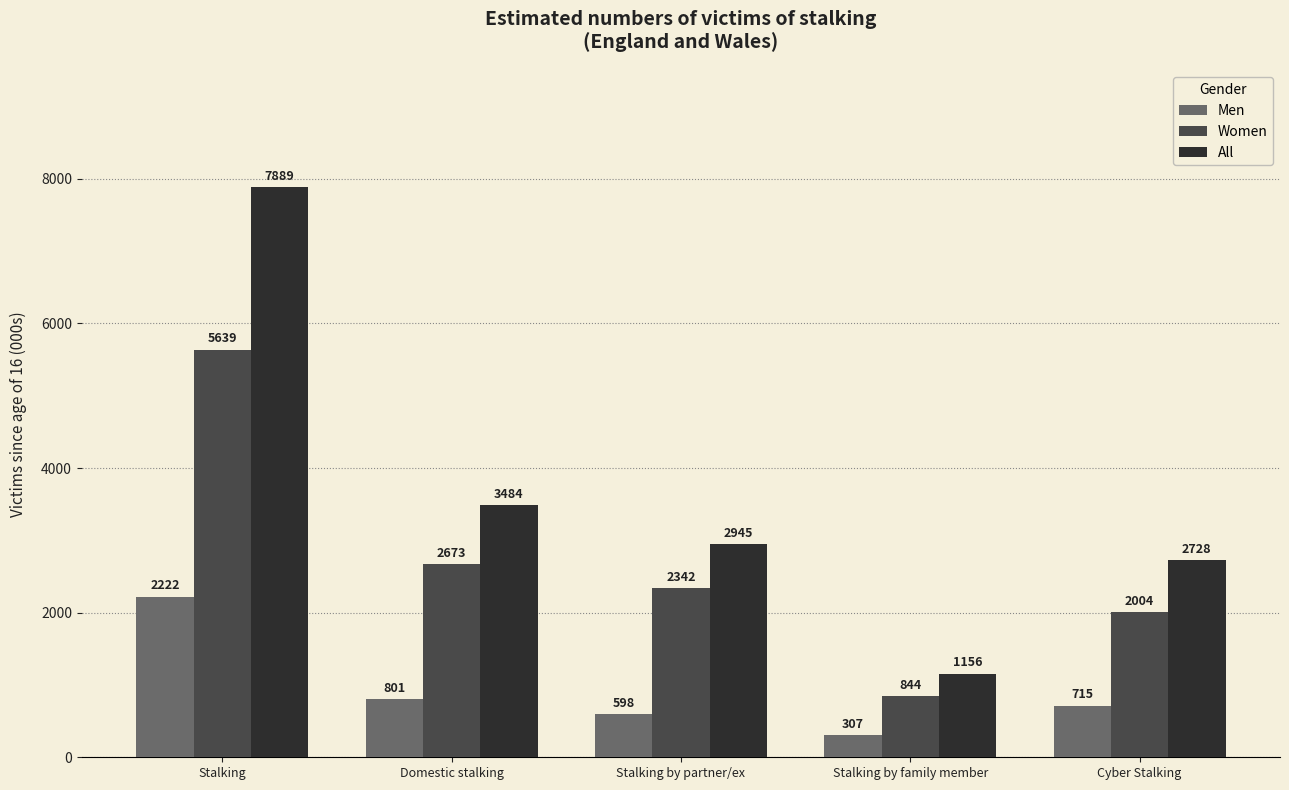

Which series has the largest range (max minus min)?

All